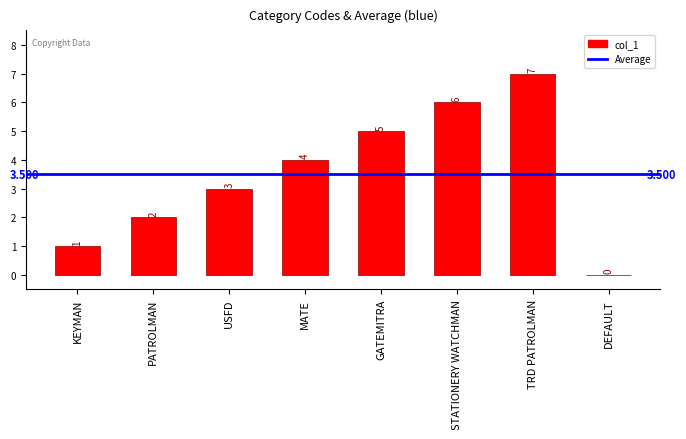

Approximately how many times larger is the value at GATEMITRA compared to KEYMAN?

5.0